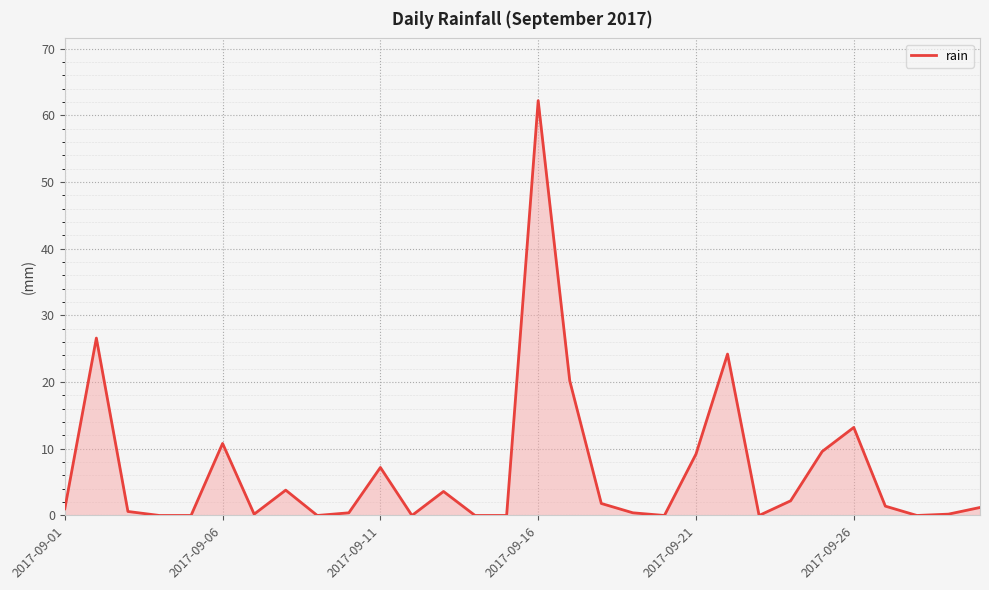

What is the difference between the maximum and minimum values?

62.2